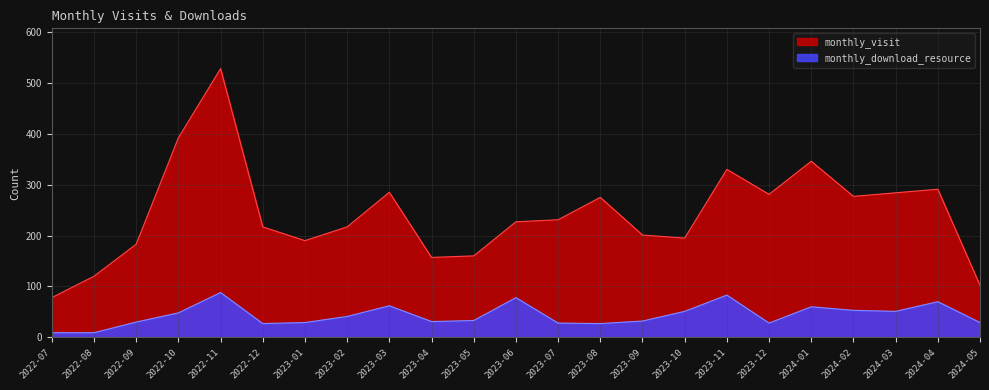

What is the average value of the monthly_download_resource series?

43